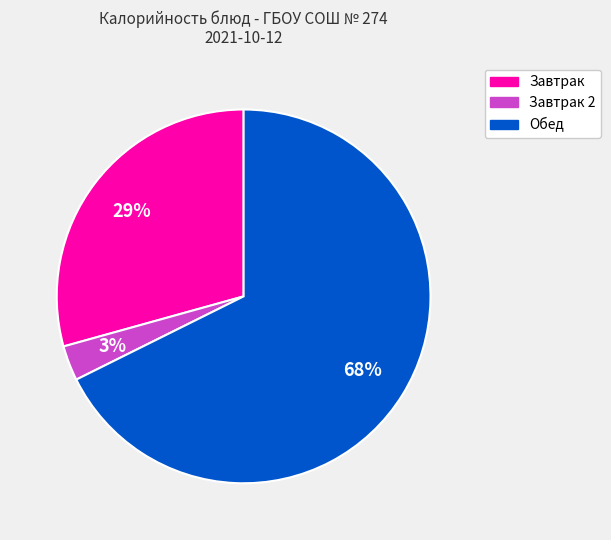

To the nearest percent, what is the average slice percentage?

33%